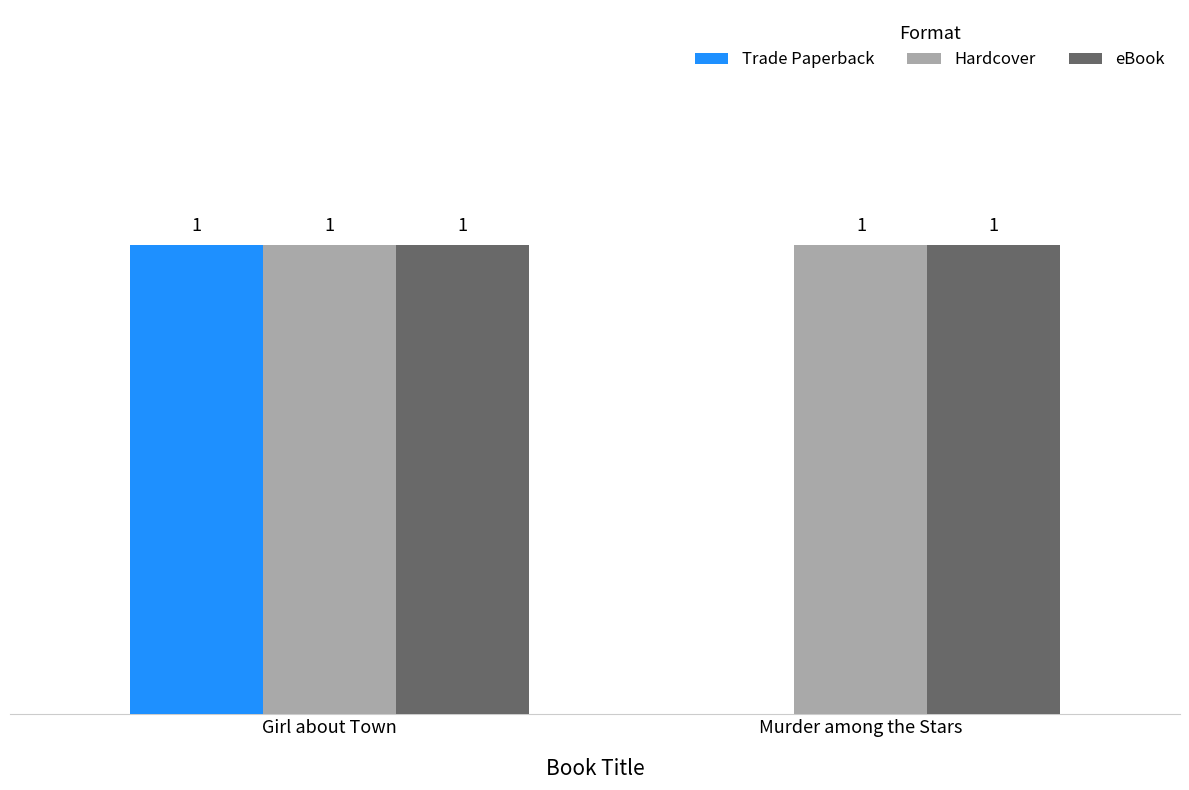

Does the chart contain stacked bars?

No